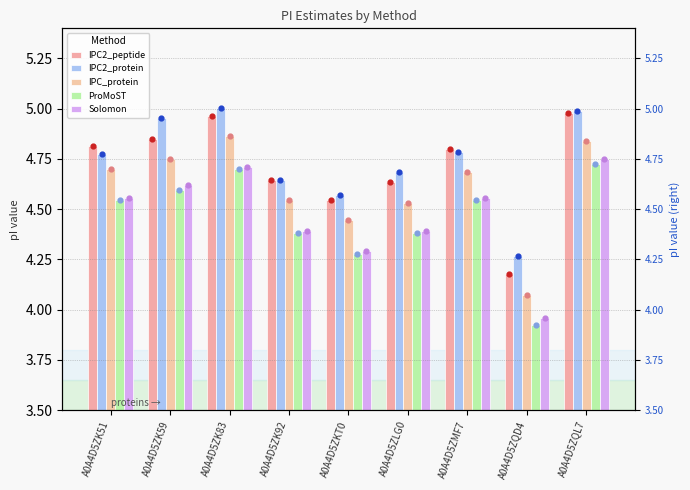

Which series reaches the maximum Y coordinate?

IPC2_protein